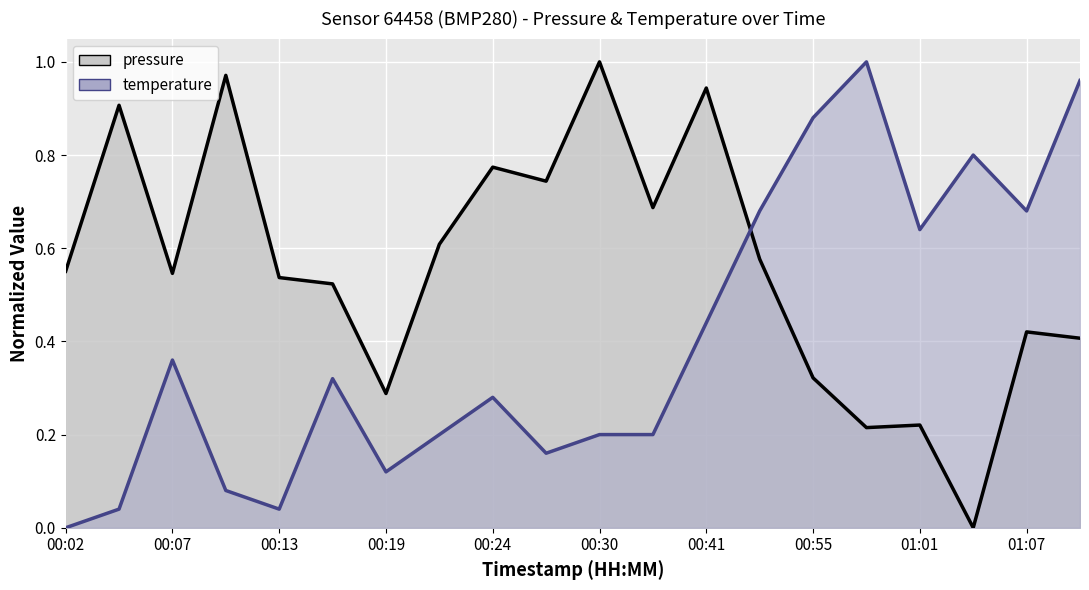

What is the value of the pressure point at the 19th from the left?

0.4